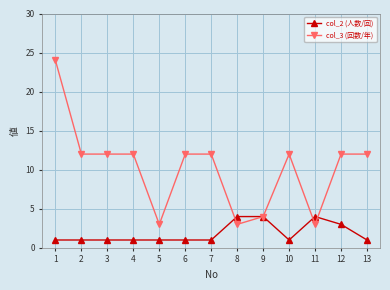

Rank the series by their maximum value, from highest to lowest.

col_3 (回数/年), col_2 (人数/回)